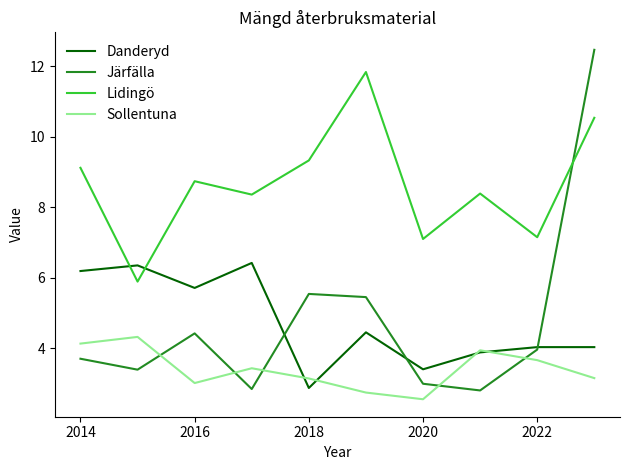

Does the chart display data point markers on the line(s)?

No